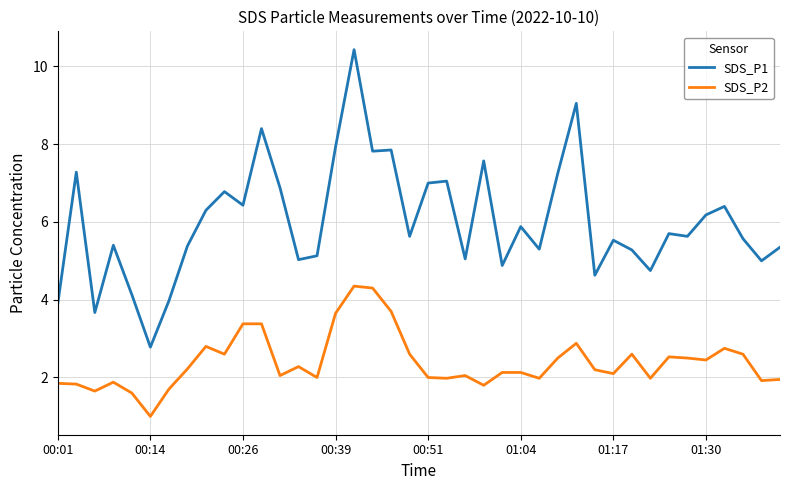

List the series in order of their overall mean, highest first.

SDS_P1, SDS_P2